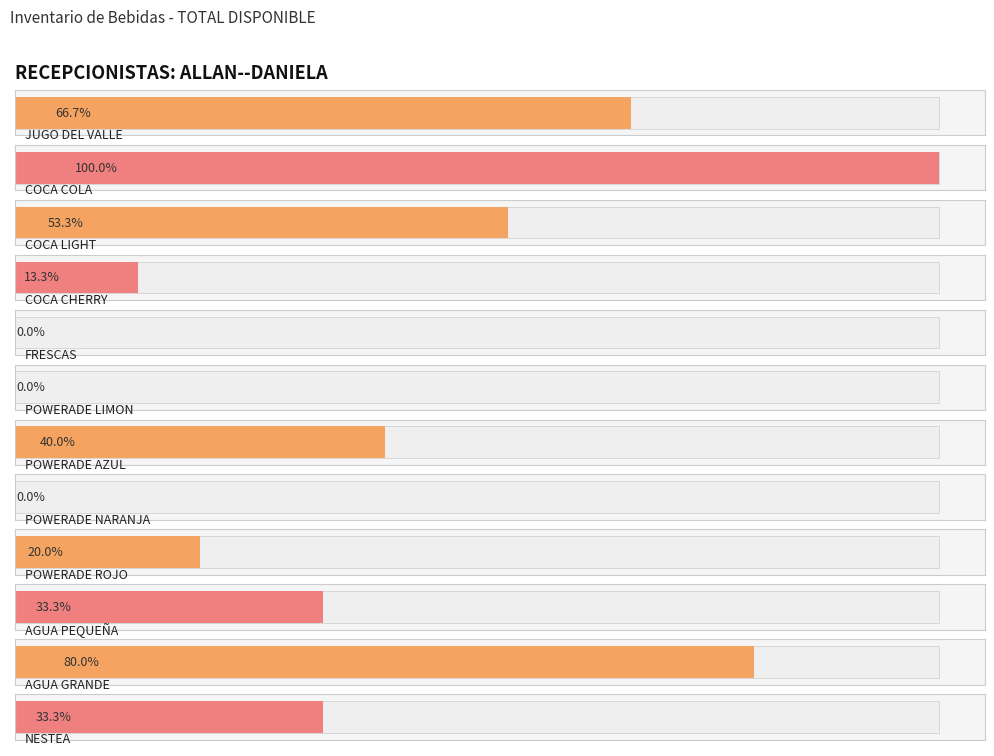

List the labels in order of value, largest first.

COCA COLA, AGUA GRANDE, JUGO DEL VALLE, COCA LIGHT, POWERADE AZUL, AGUA PEQUEÑA, NESTEA, POWERADE ROJO, COCA CHERRY, FRESCAS, POWERADE LIMON, POWERADE NARANJA